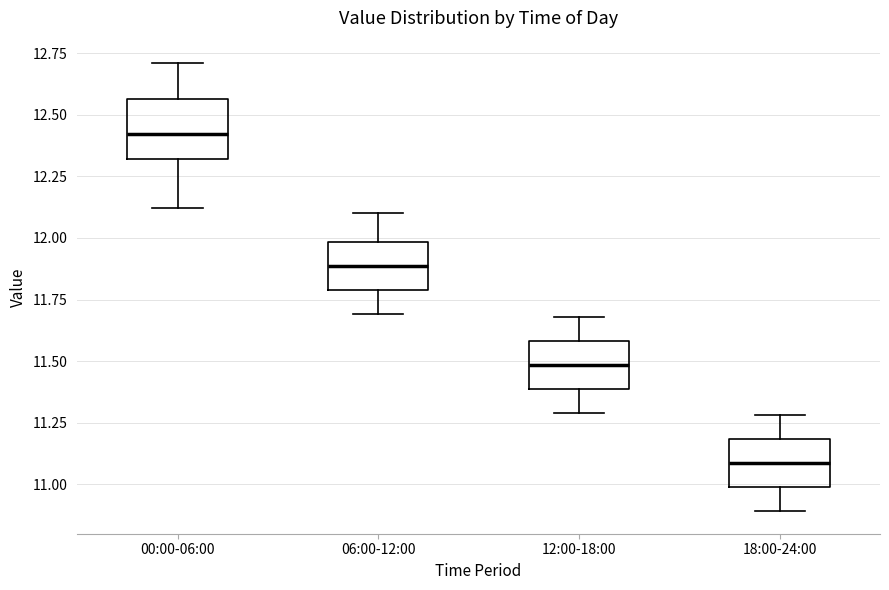

Reading left to right, transcribe this box plot: for each box, give where its median line is, the range the box spans, and where its two whiskers end, as read against the y-axis. The values are not printed on the chart, so give them approximately, as read against the axis.

00:00-06:00: median 12.40, box 12.30 to 12.55, whiskers 12.10 to 12.70
06:00-12:00: median 11.90, box 11.80 to 12.00, whiskers 11.70 to 12.10
12:00-18:00: median 11.50, box 11.40 to 11.60, whiskers 11.30 to 11.70
18:00-24:00: median 11.10, box 11.00 to 11.20, whiskers 10.90 to 11.30